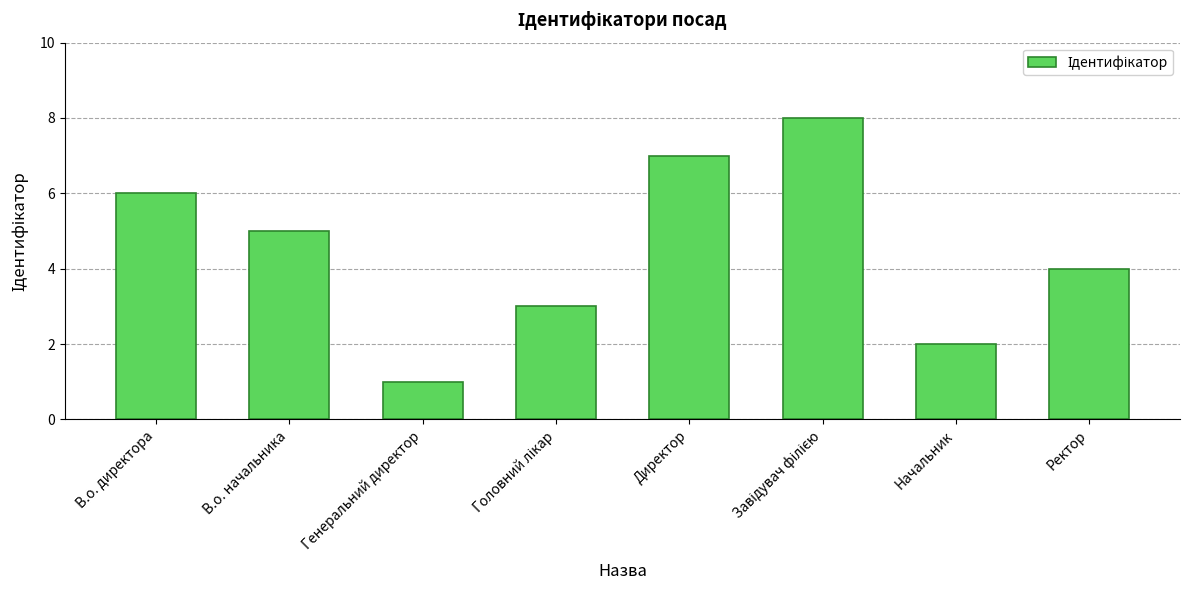

Reading left to right, what are all the values shown in this chart?

6	5	1	3	7	8	2	4